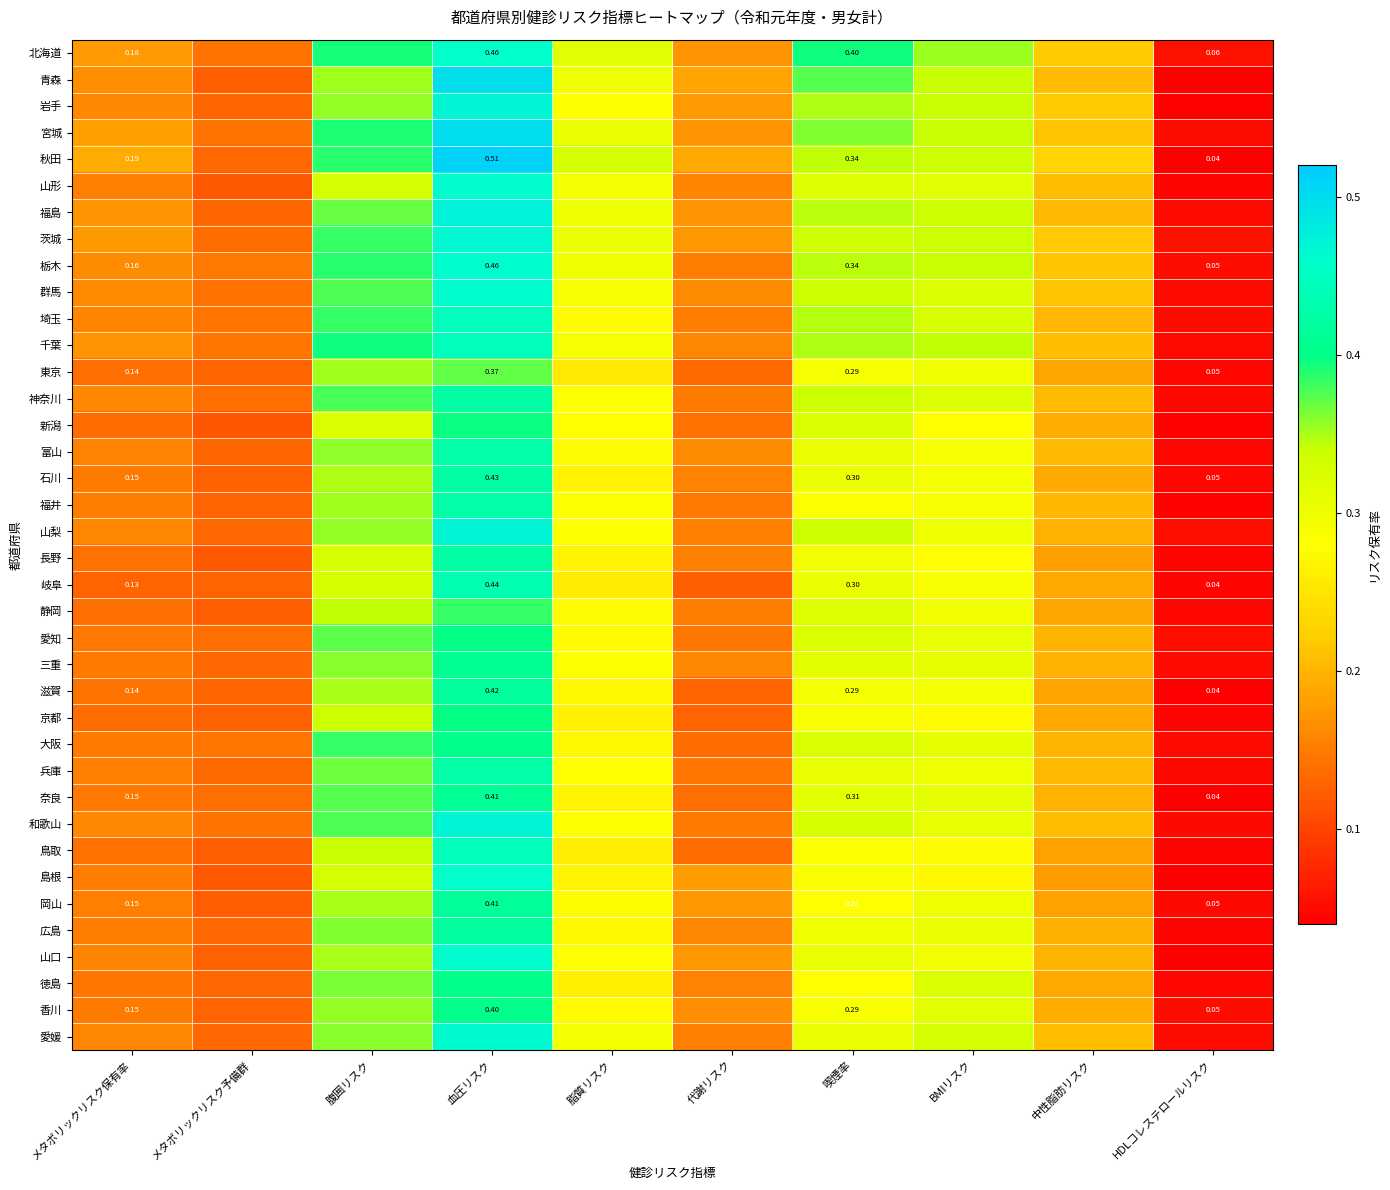

At which category is the sum across all series the highest?

血圧リスク